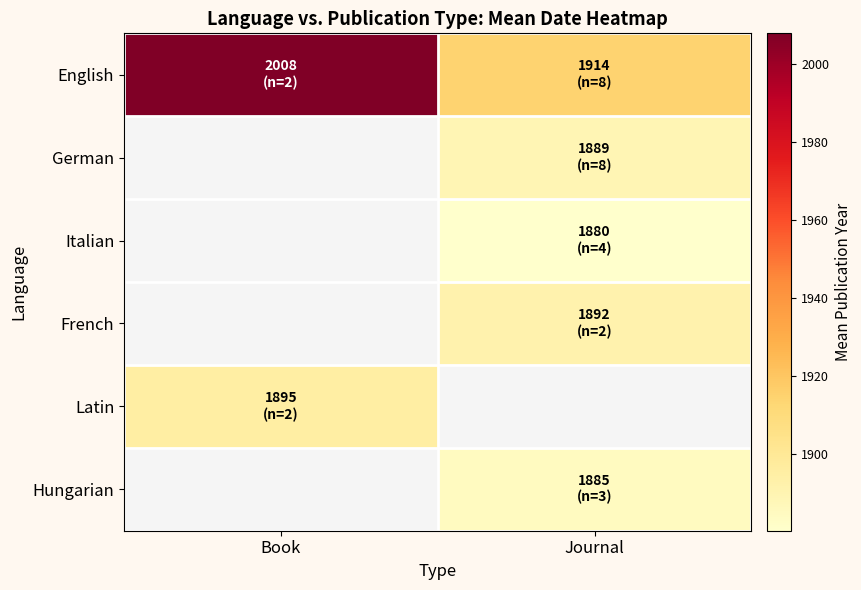

What is the spread (max minus min) of values at Journal?

34.2